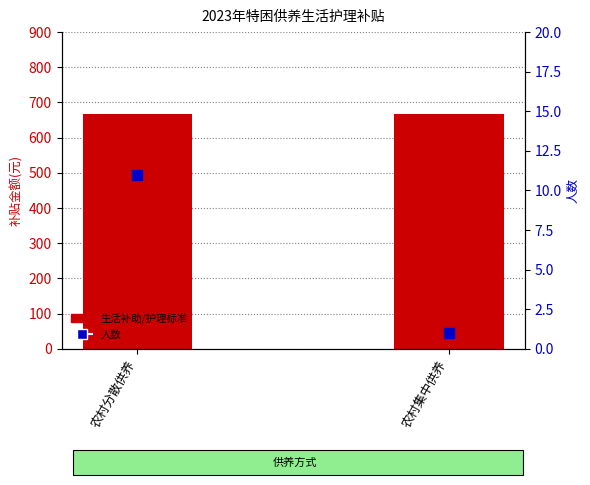

At how many categories does at least one series exceed 610?

2